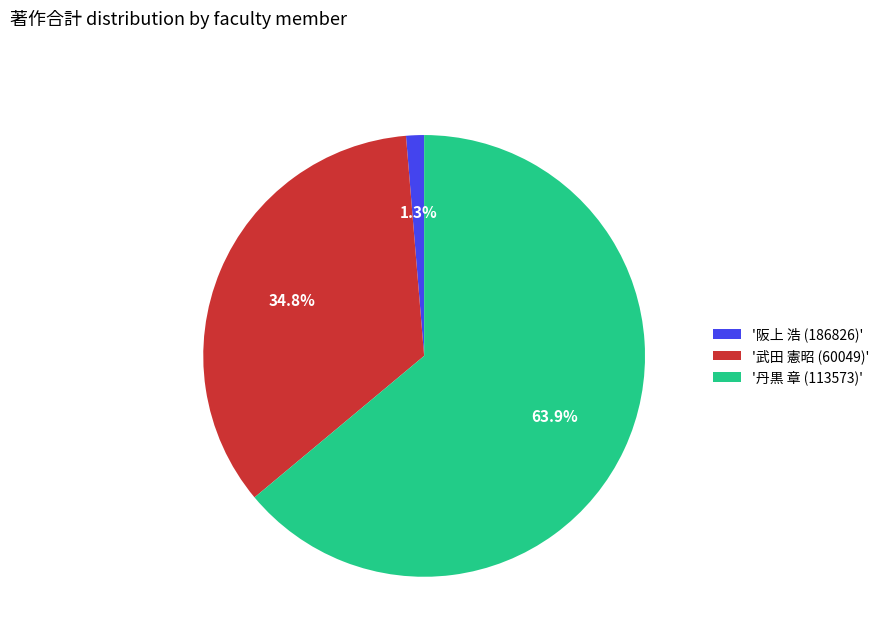

Rank the categories by value from highest to lowest.

'丹黒 章 (113573)', '武田 憲昭 (60049)', '阪上 浩 (186826)'